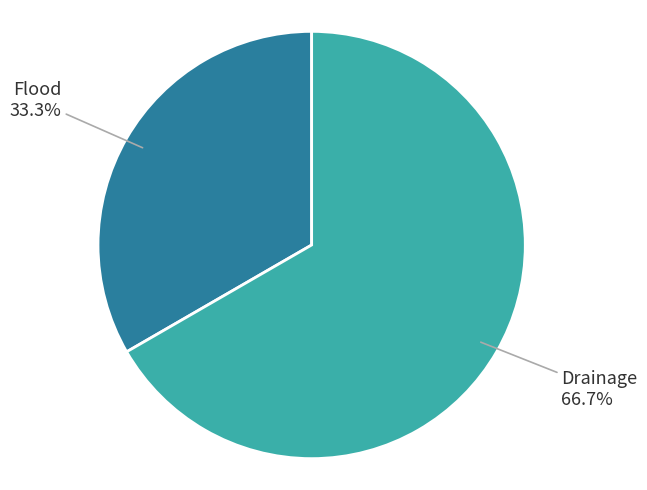

How many segments does this pie chart have?

2